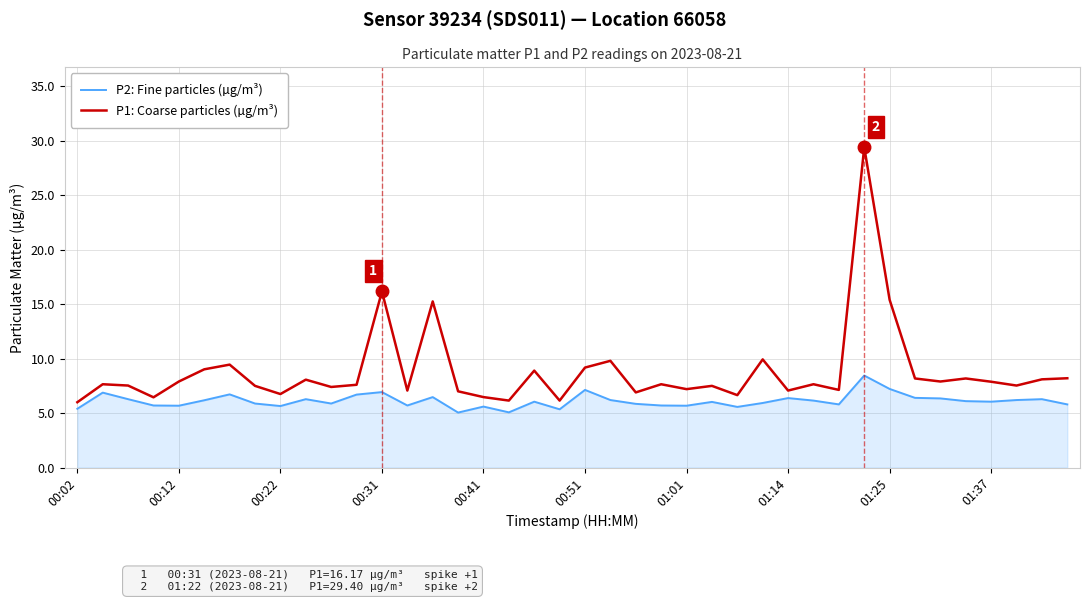

List the series in order of their peak value, highest first.

P1: Coarse particles (µg/m³), P2: Fine particles (µg/m³)